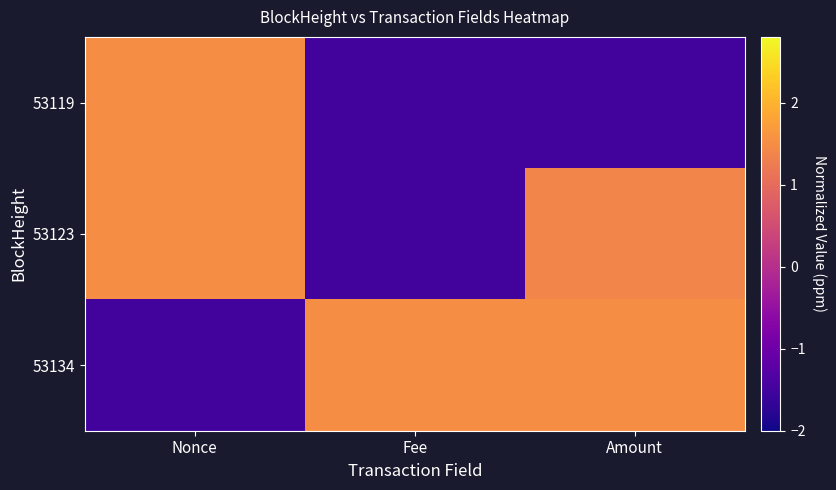

Reading right to left, list all the values displayed in this chart.

53119: Amount=-1.5	Fee=-1.5	Nonce=1.5
53123: Amount=1.4	Fee=-1.5	Nonce=1.5
53134: Amount=1.5	Fee=1.5	Nonce=-1.5